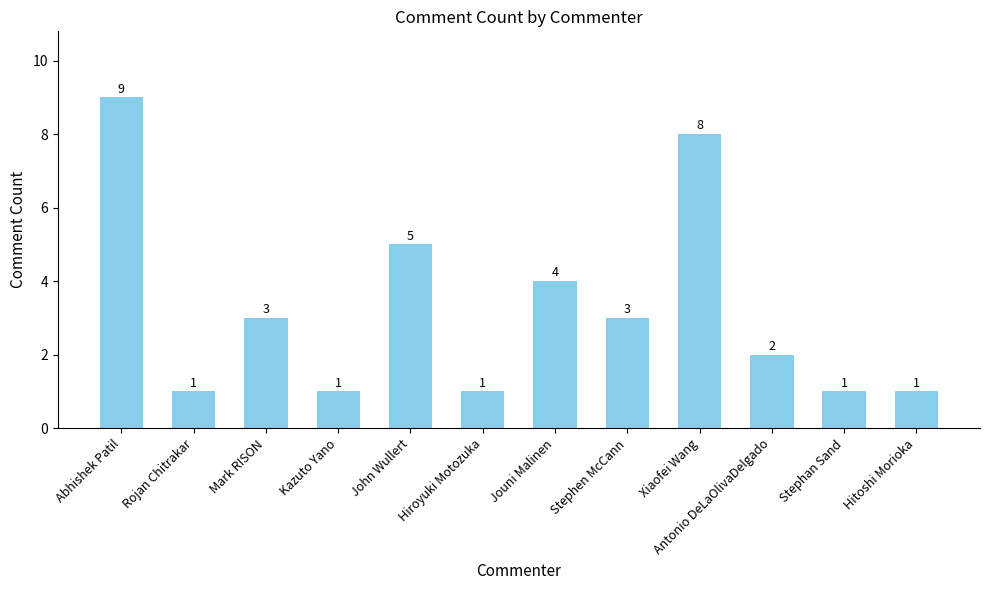

Read the value at John Wullert.

5